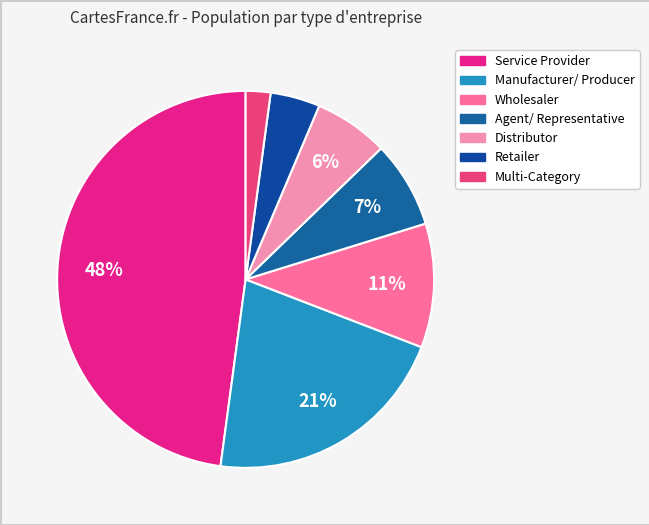

Does any single category account for the majority?

No